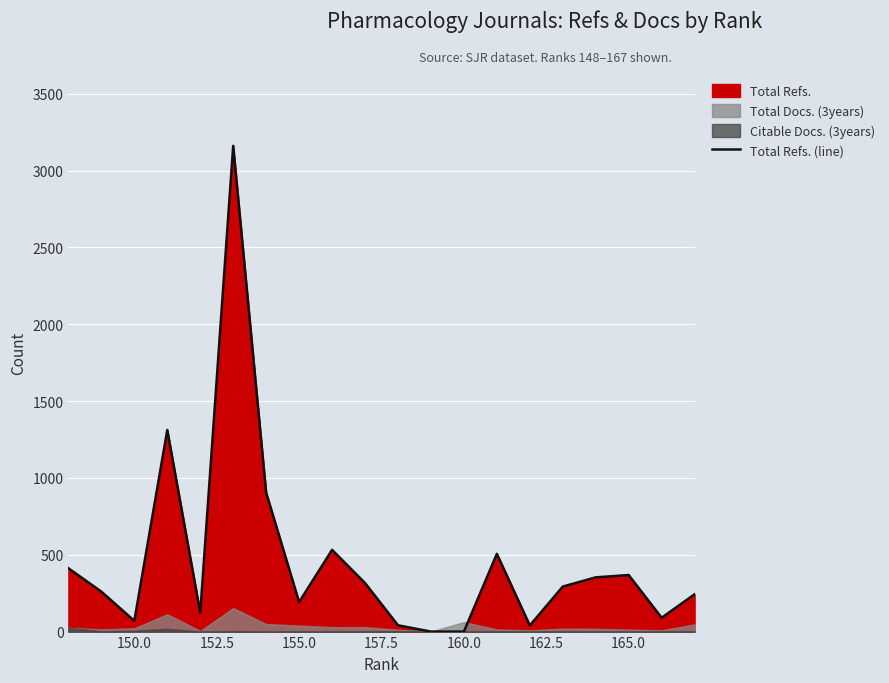

The chart shows a value of 174 at 155.0. True or false?

False